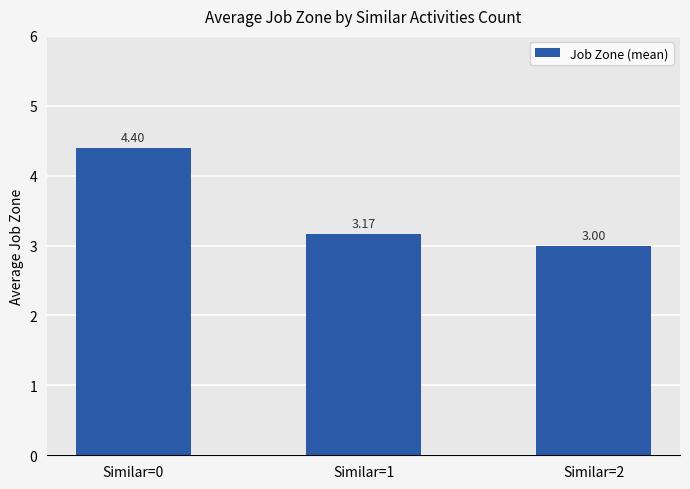

At which category does the chart reach its peak across all series?

Similar=0